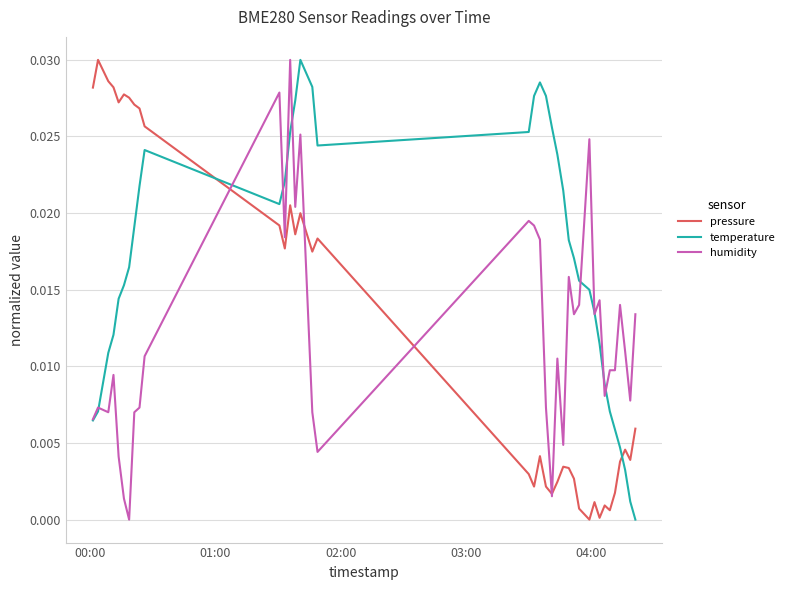

Which series has the largest total across all categories?

temperature